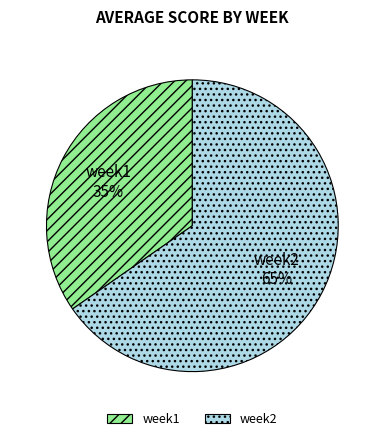

What is the largest slice in the pie chart?

week2